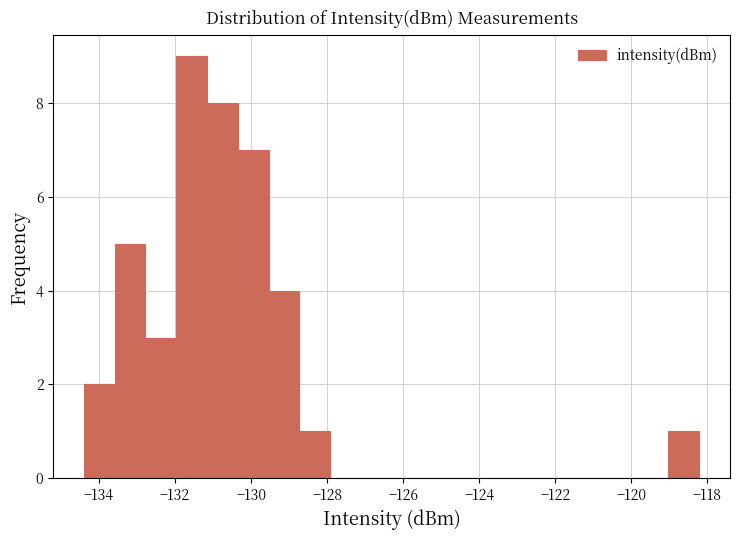

Reading left to right, transcribe this chart: for each bar, give the range it covers on the x-axis and its height. Neither the bar edges nor the heights are printed on the chart, so give them approximately, as read against the axes.

-134.4 to -133.6: 2
-133.6 to -132.8: 5
-132.8 to -132.0: 3
-132.0 to -131.2: 9
-131.2 to -130.4: 8
-130.4 to -129.6: 7
-129.6 to -128.8: 4
-128.8 to -128.0: 1
-128.0 to -127.2: 0
-127.2 to -126.4: 0
-126.4 to -125.4: 0
-125.4 to -124.6: 0
-124.6 to -123.8: 0
-123.8 to -123.0: 0
-123.0 to -122.2: 0
-122.2 to -121.4: 0
-121.4 to -120.6: 0
-120.6 to -119.8: 0
-119.8 to -119.0: 0
-119.0 to -118.2: 1